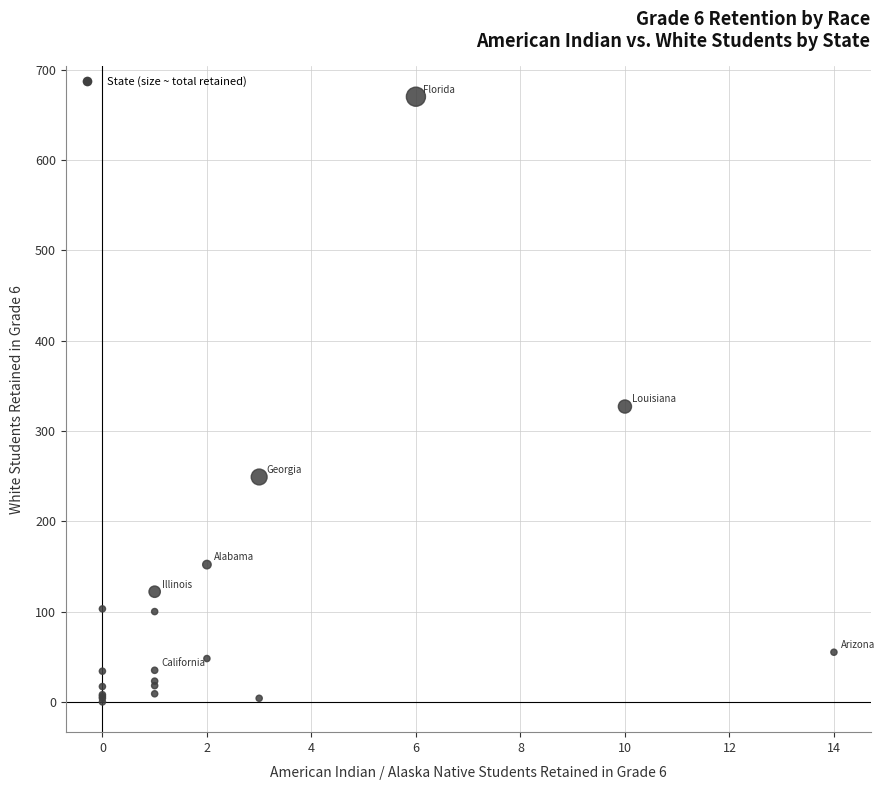

What Y value in the scatter plot is closest to 335?

327